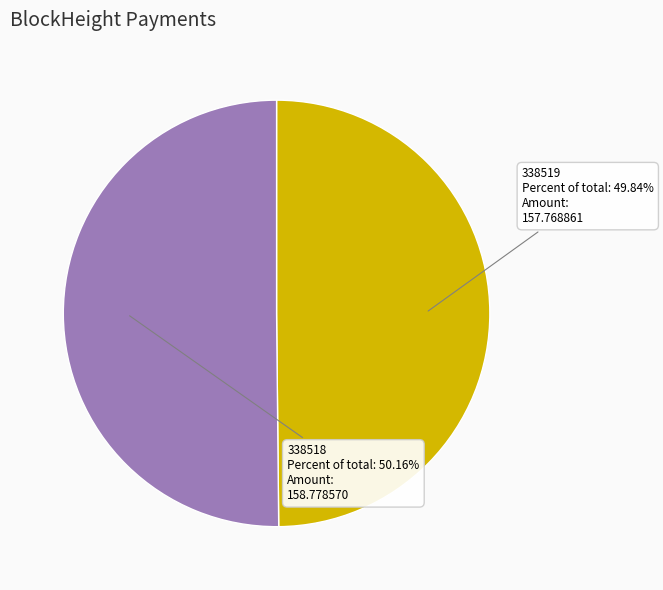

To the nearest percent, what is the difference between the 338519 and 338518 slice percentages?

0%